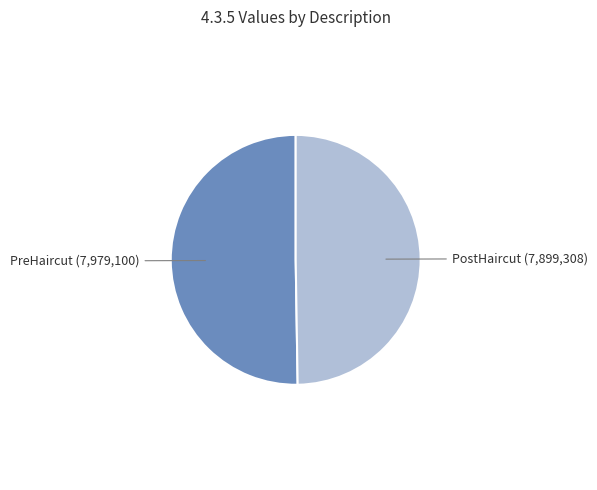

Is there a majority slice in this chart?

Yes